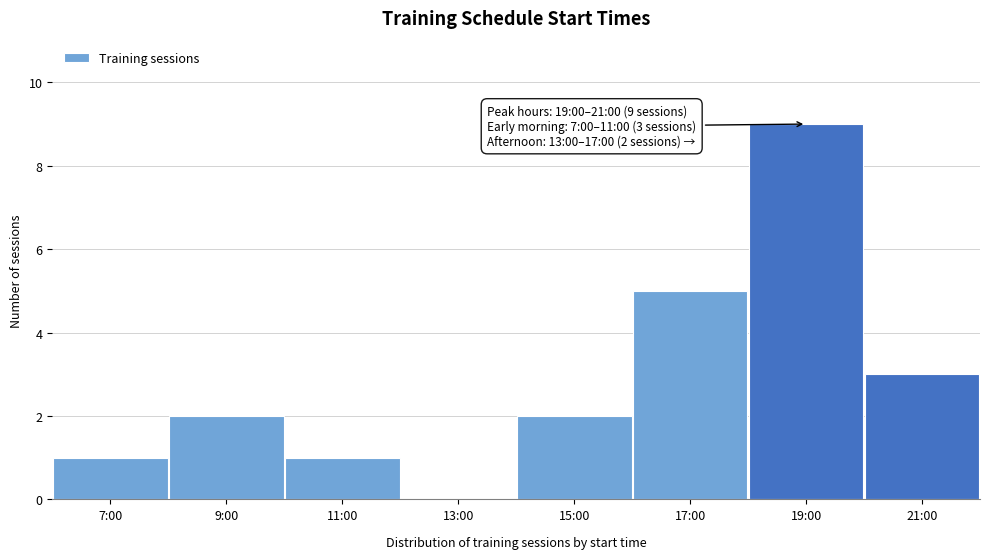

Reading left to right, extract all data points from this chart.

7:00=1	9:00=2	11:00=1	13:00=0	15:00=2	17:00=5	19:00=9	21:00=3